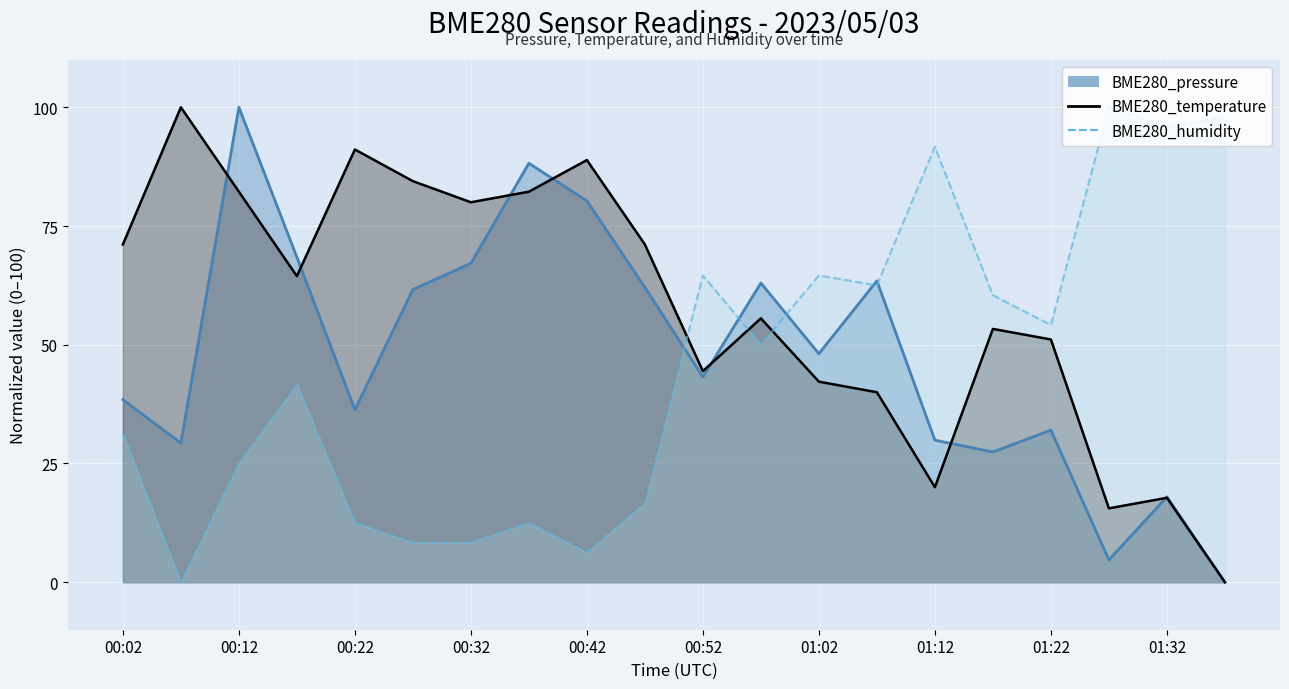

List the series in order of their overall mean, lowest first.

BME280_humidity, BME280_pressure, BME280_temperature